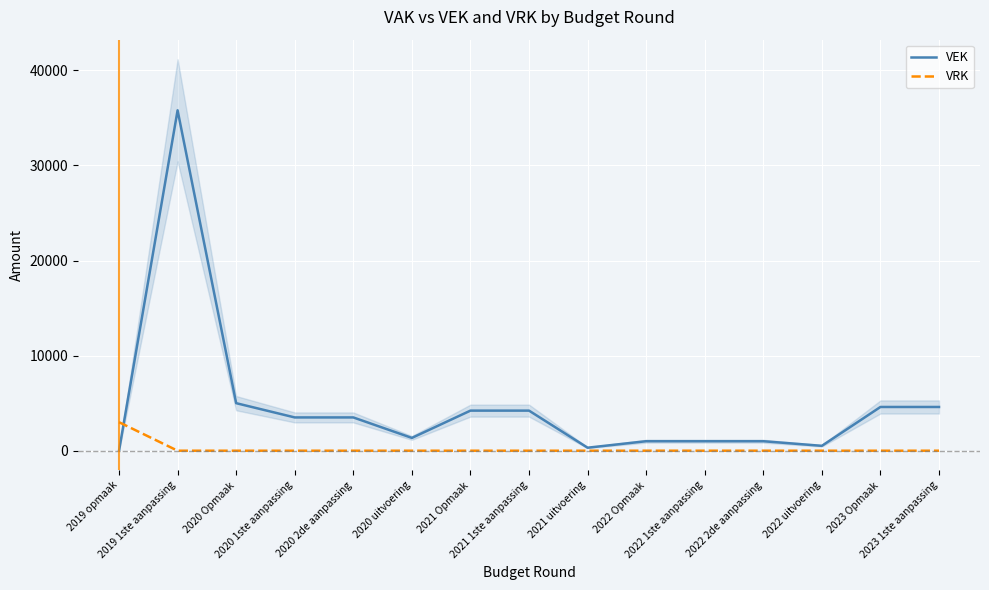

At which label is VRK closest to 1500?

2019 opmaak